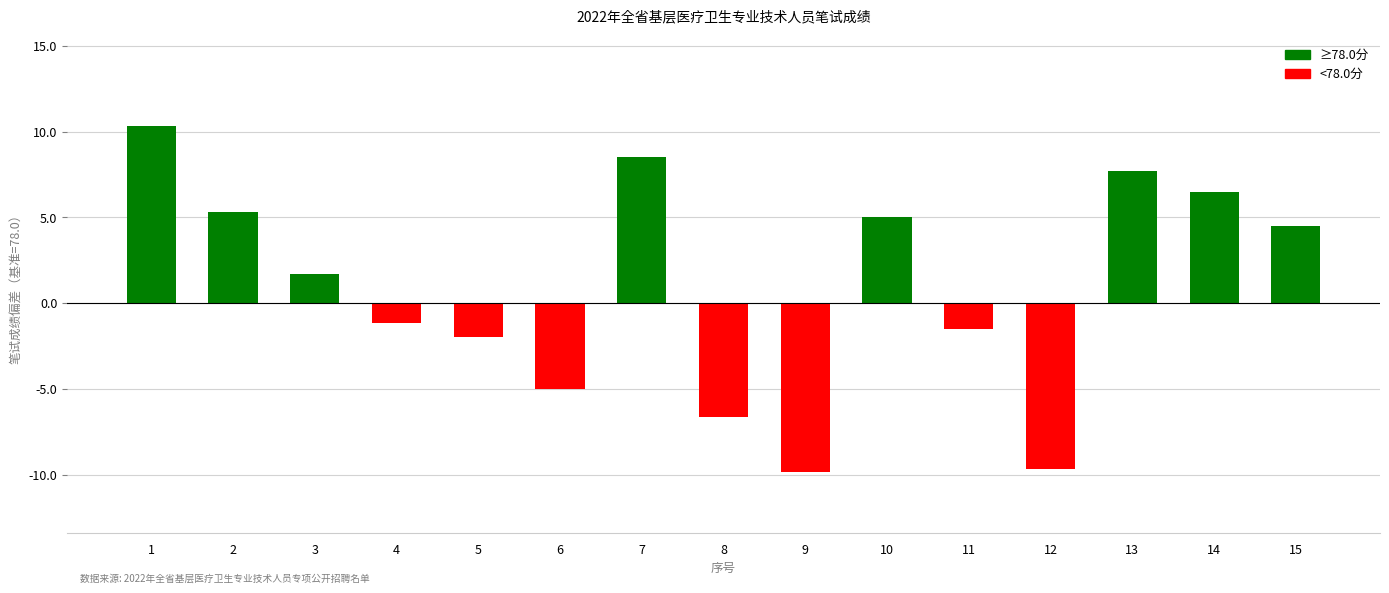

What is the smallest value displayed?

-9.8